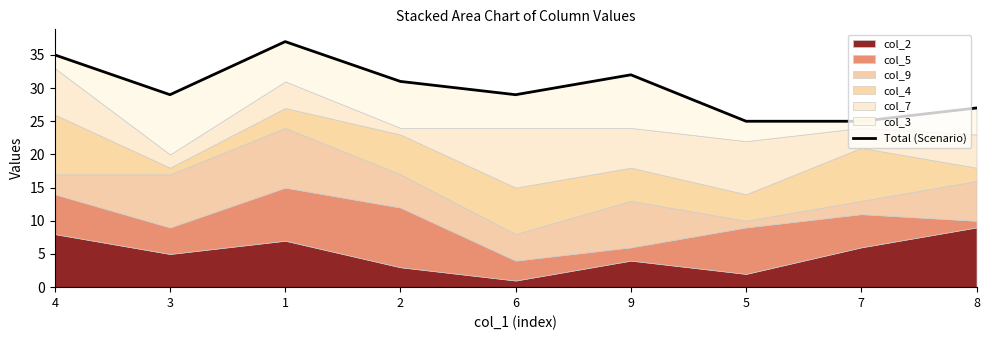

Reading right to left, extract all data points from this chart.

8=27	7=25	5=25	9=32	6=29	2=31	1=37	3=29	4=35